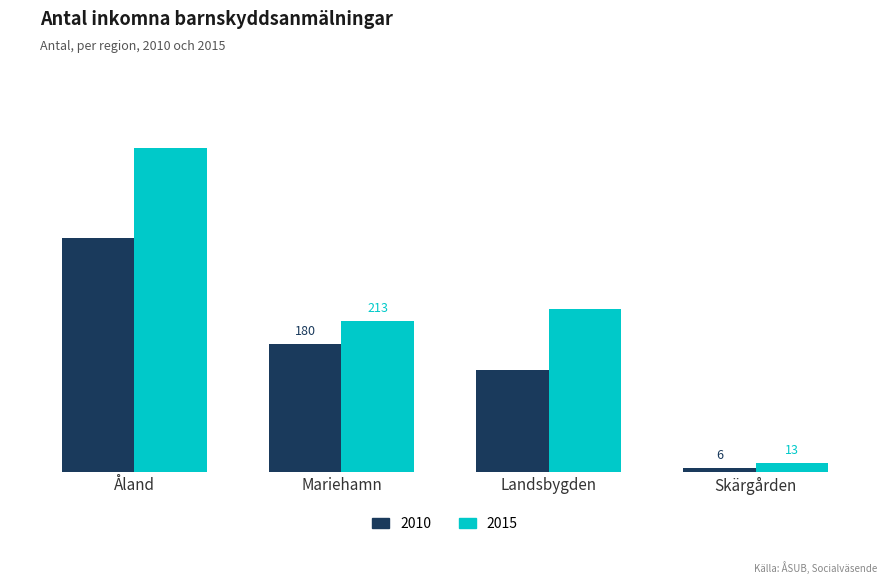

Rank the series at Mariehamn from lowest to highest value.

2010, 2015